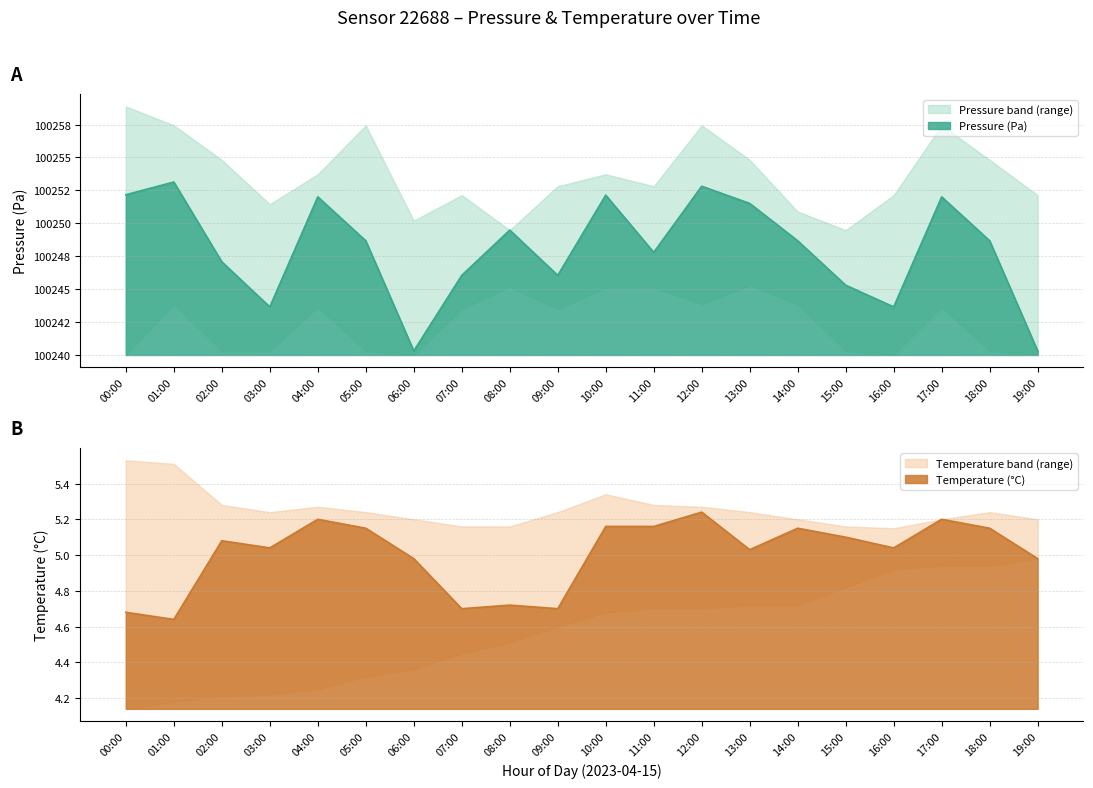

True or false: temperature and pressure cross at least once.

False